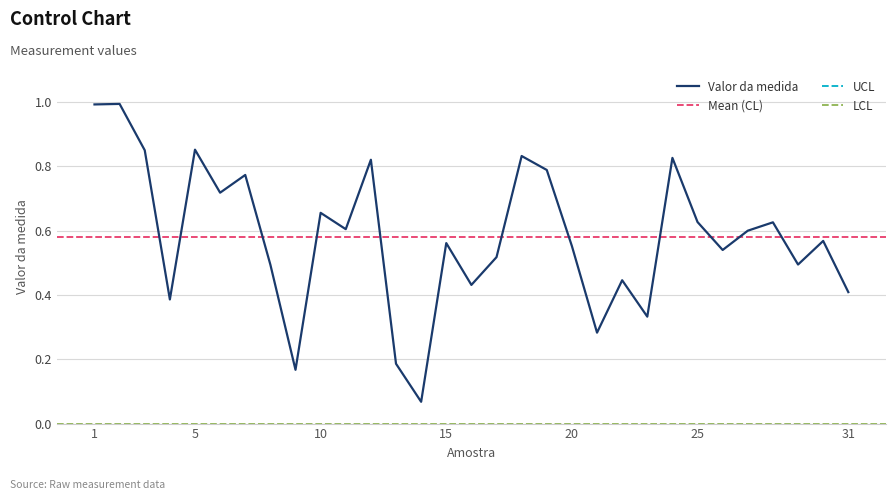

How many distinct data groups are displayed?

1